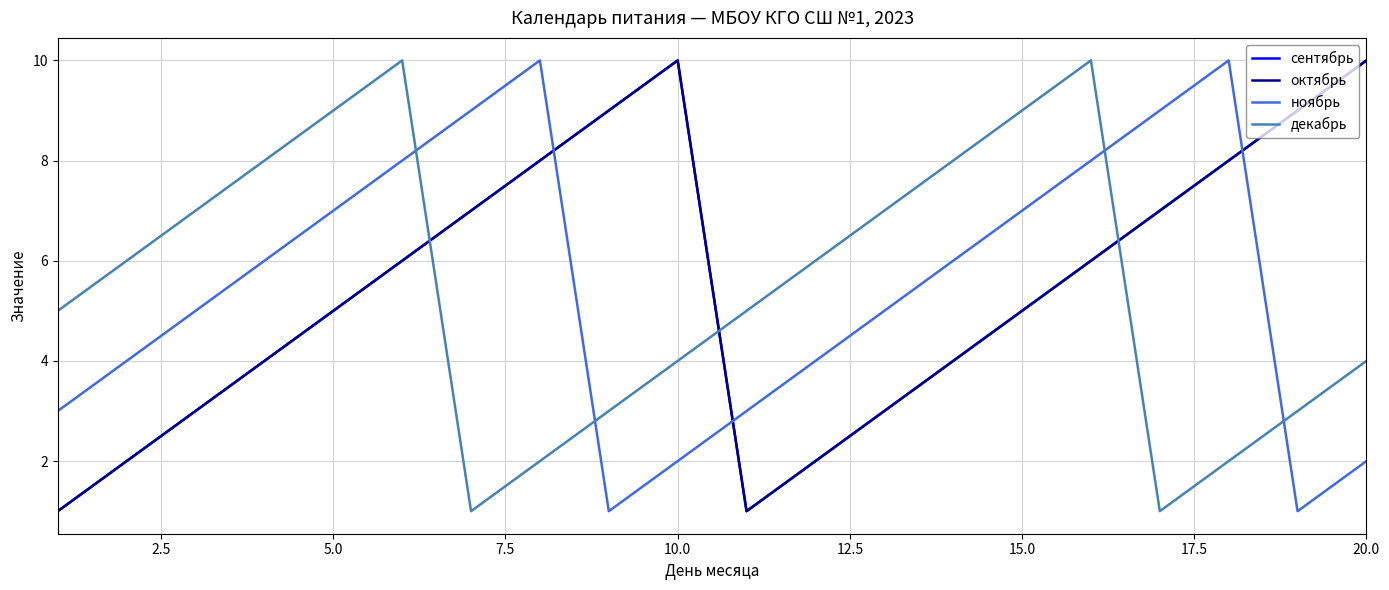

How many times do октябрь and декабрь cross each other?

3